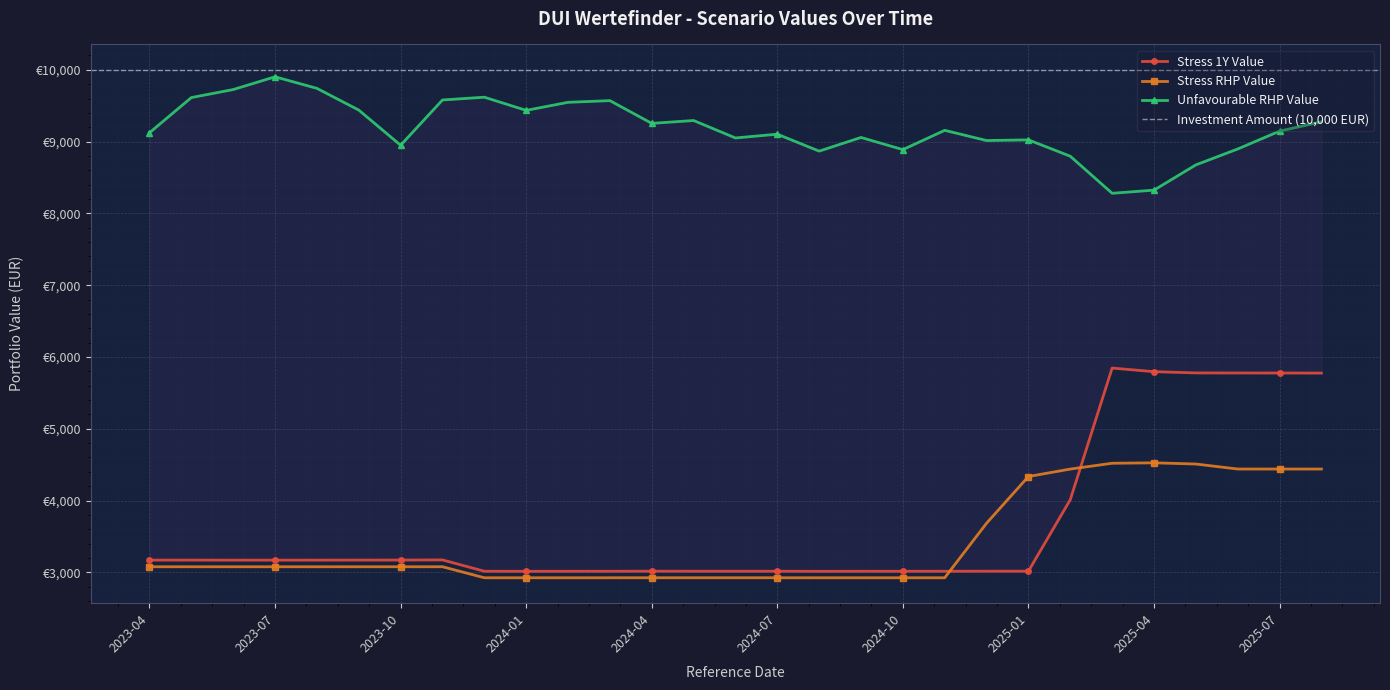

Which series has the largest range (max minus min)?

Stress_1Y_Value